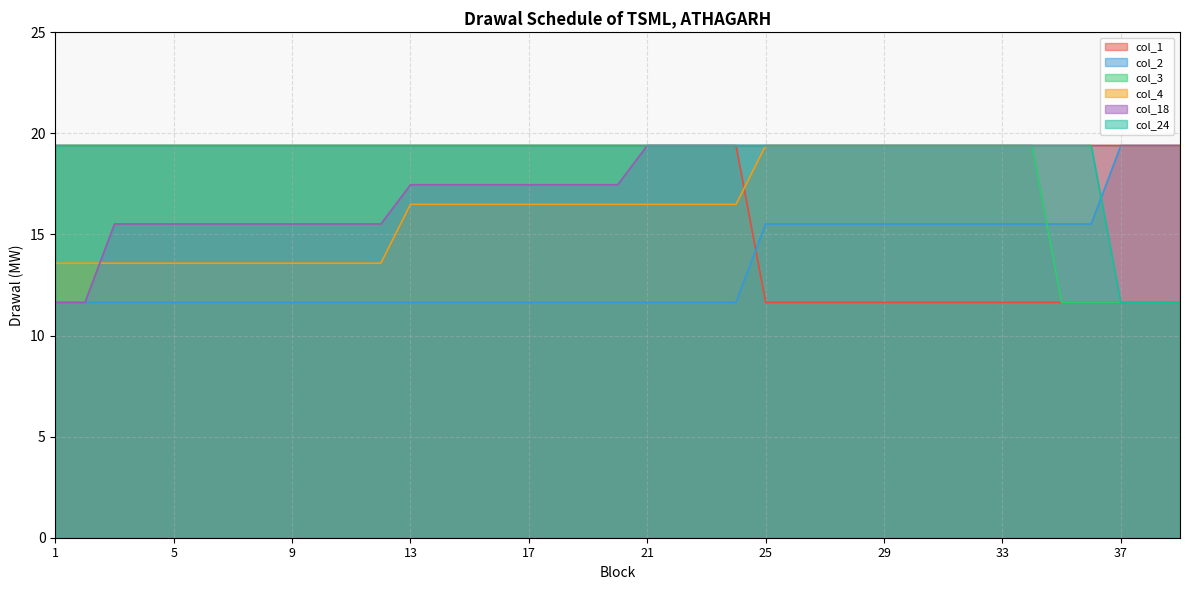

Which series changed the most between 8 and 13?

col_4